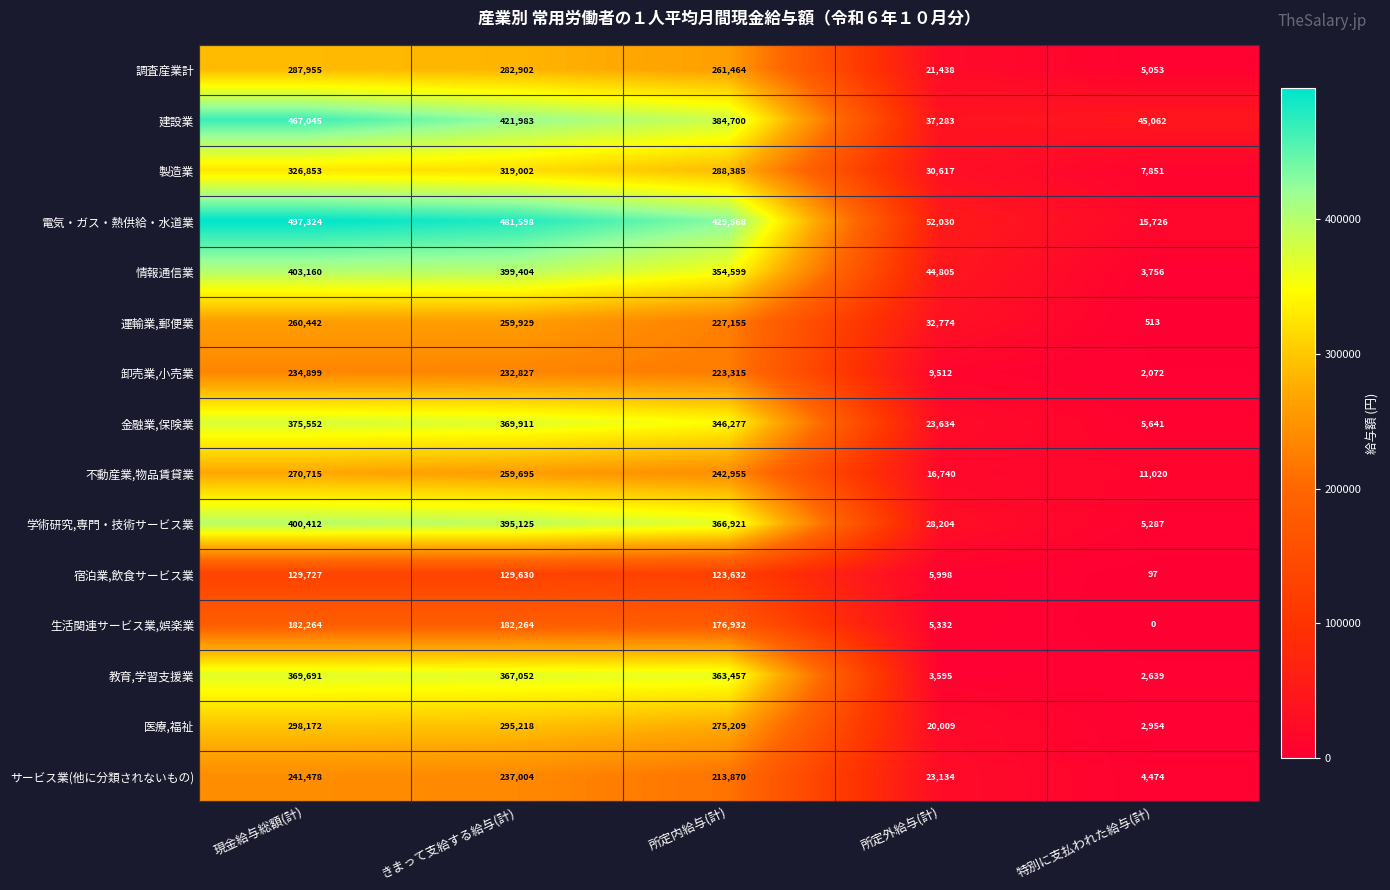

Where is 学術研究,専門・技術サービス業 nearest to the value 202849?

所定内給与(計)